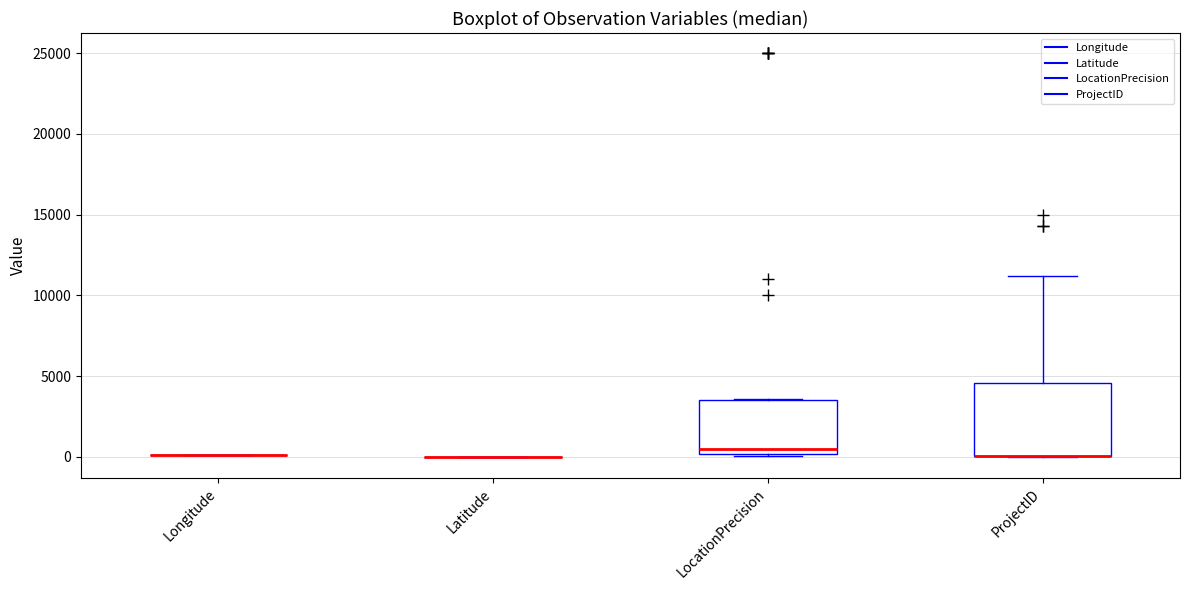

Which box is the tallest, from its lower edge to its upper edge?

ProjectID